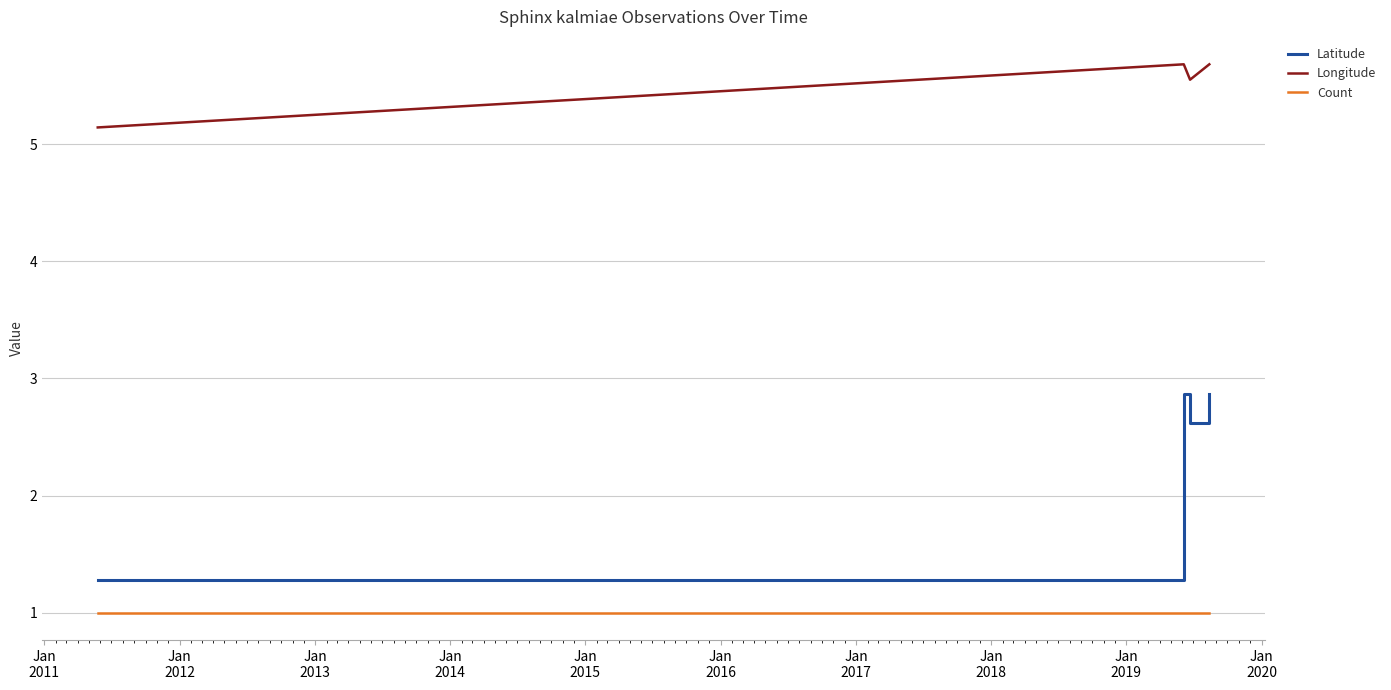

Rank the series at Jan
2011 from highest to lowest value.

Longitude, Latitude, Count